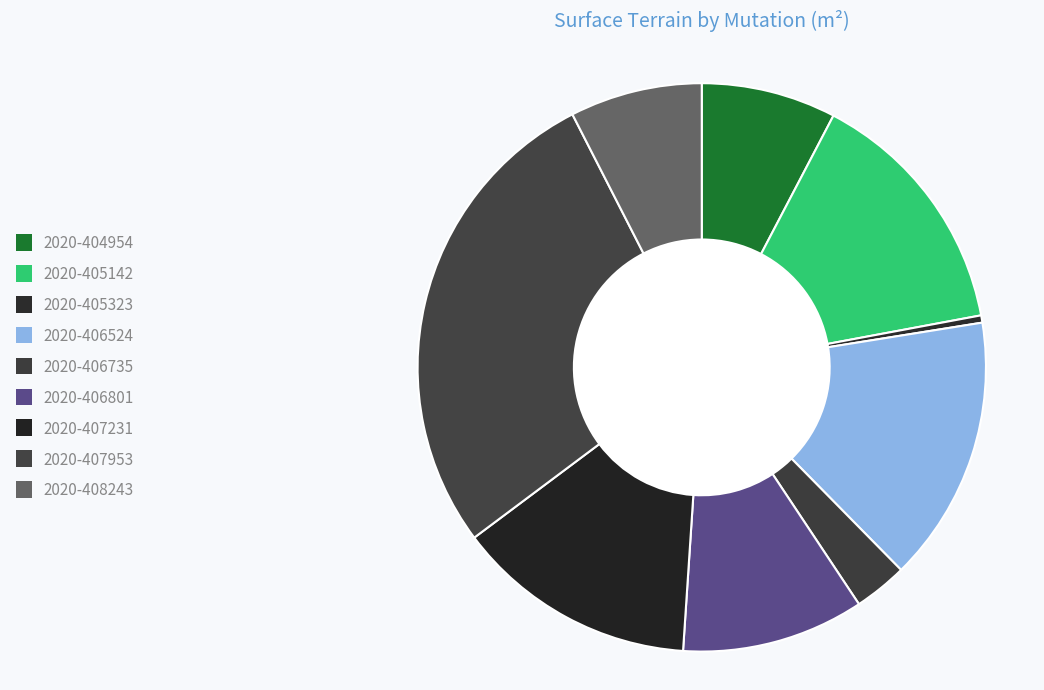

To the nearest percent, what portion does 2020-404954 represent?

8%